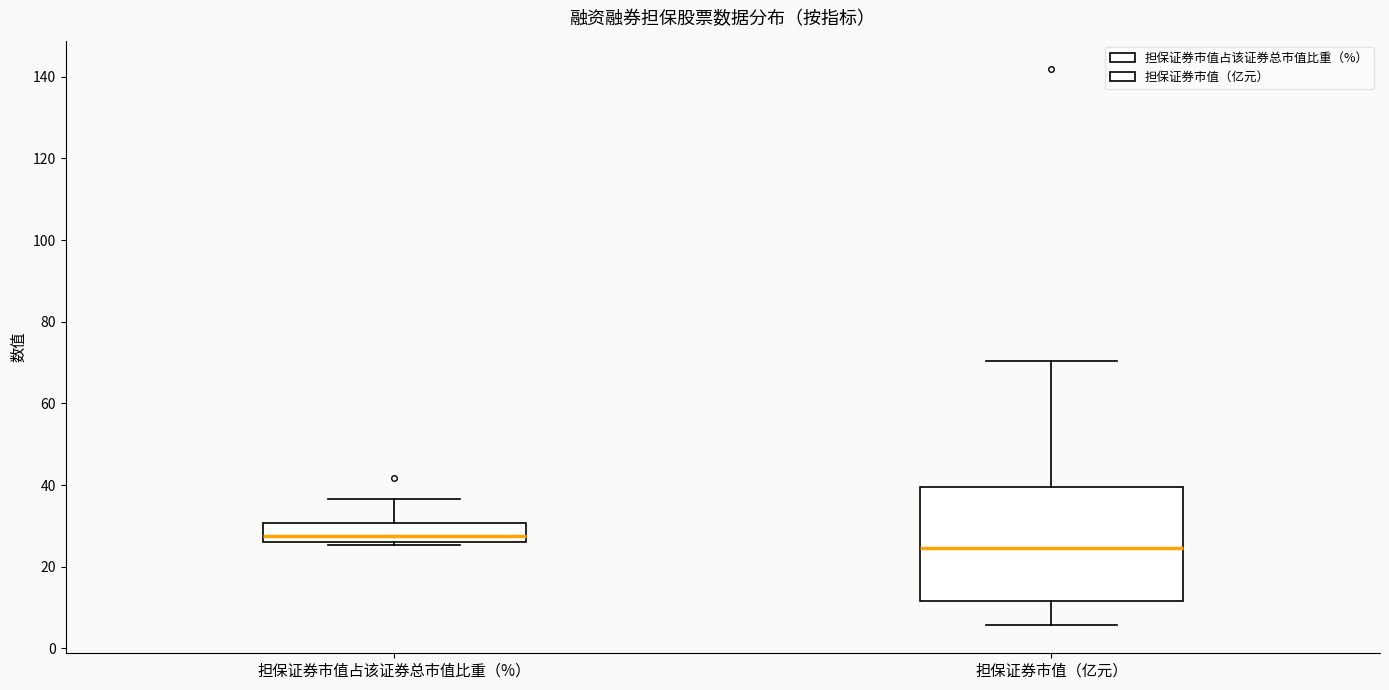

Reading left to right, transcribe this box plot: for each box, give where its median line is, the range the box spans, and where its two whiskers end, as read against the y-axis. The values are not printed on the chart, so give them approximately, as read against the axis.

担保证券市值占该证券总市值比重（%）: median 28, box 26 to 30, whiskers 26 (just below the box's lower edge) to 36
担保证券市值（亿元）: median 24, box 12 to 40, whiskers 6 to 70